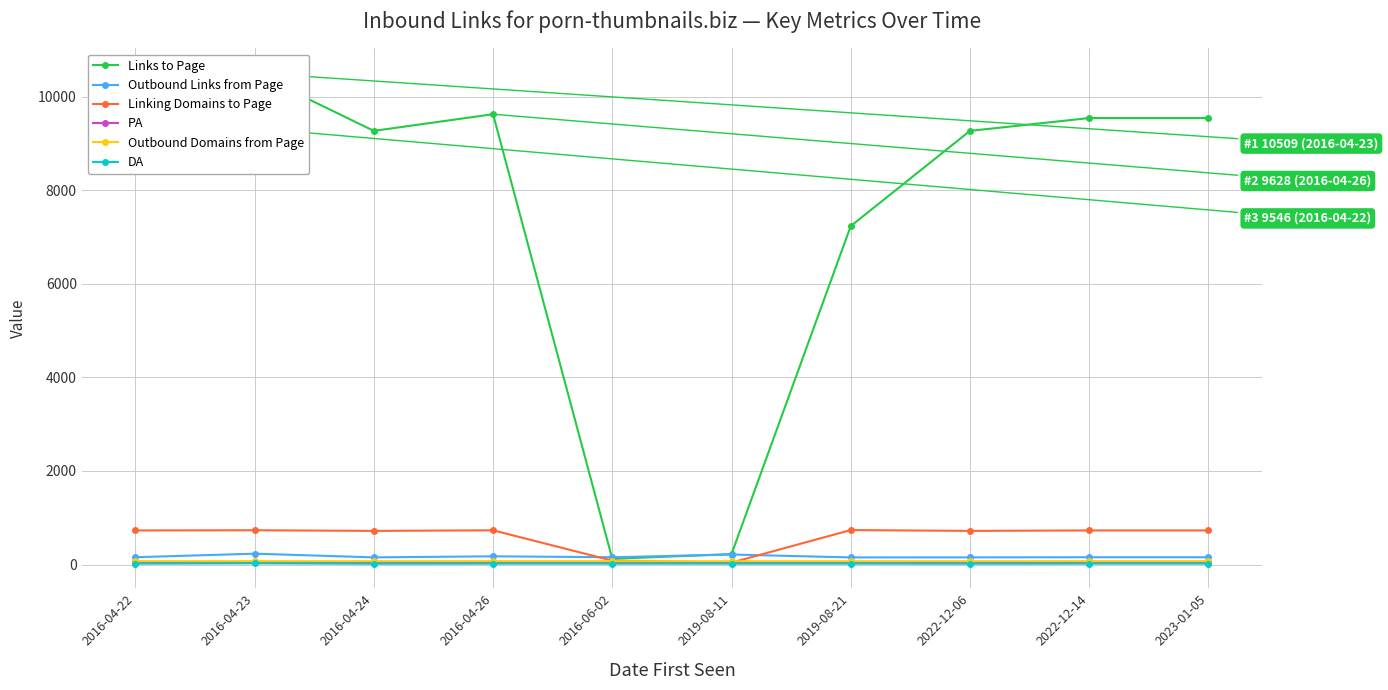

What are all the series names shown in the legend?

Links to Page, Outbound Links from Page, Linking Domains to Page, PA, Outbound Domains from Page, DA